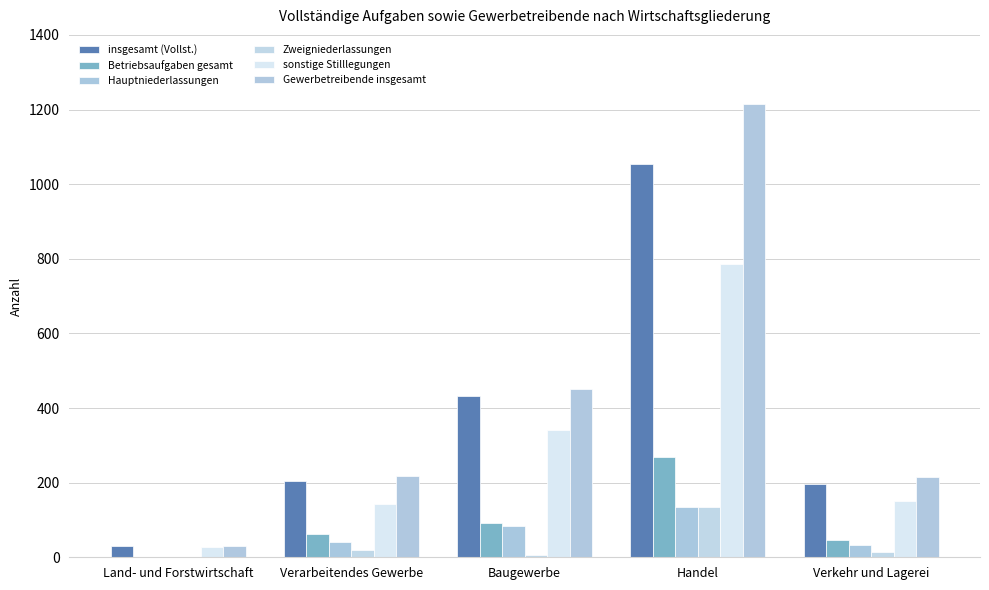

Which has a higher value, Verkehr und Lagerei or Handel?

Handel